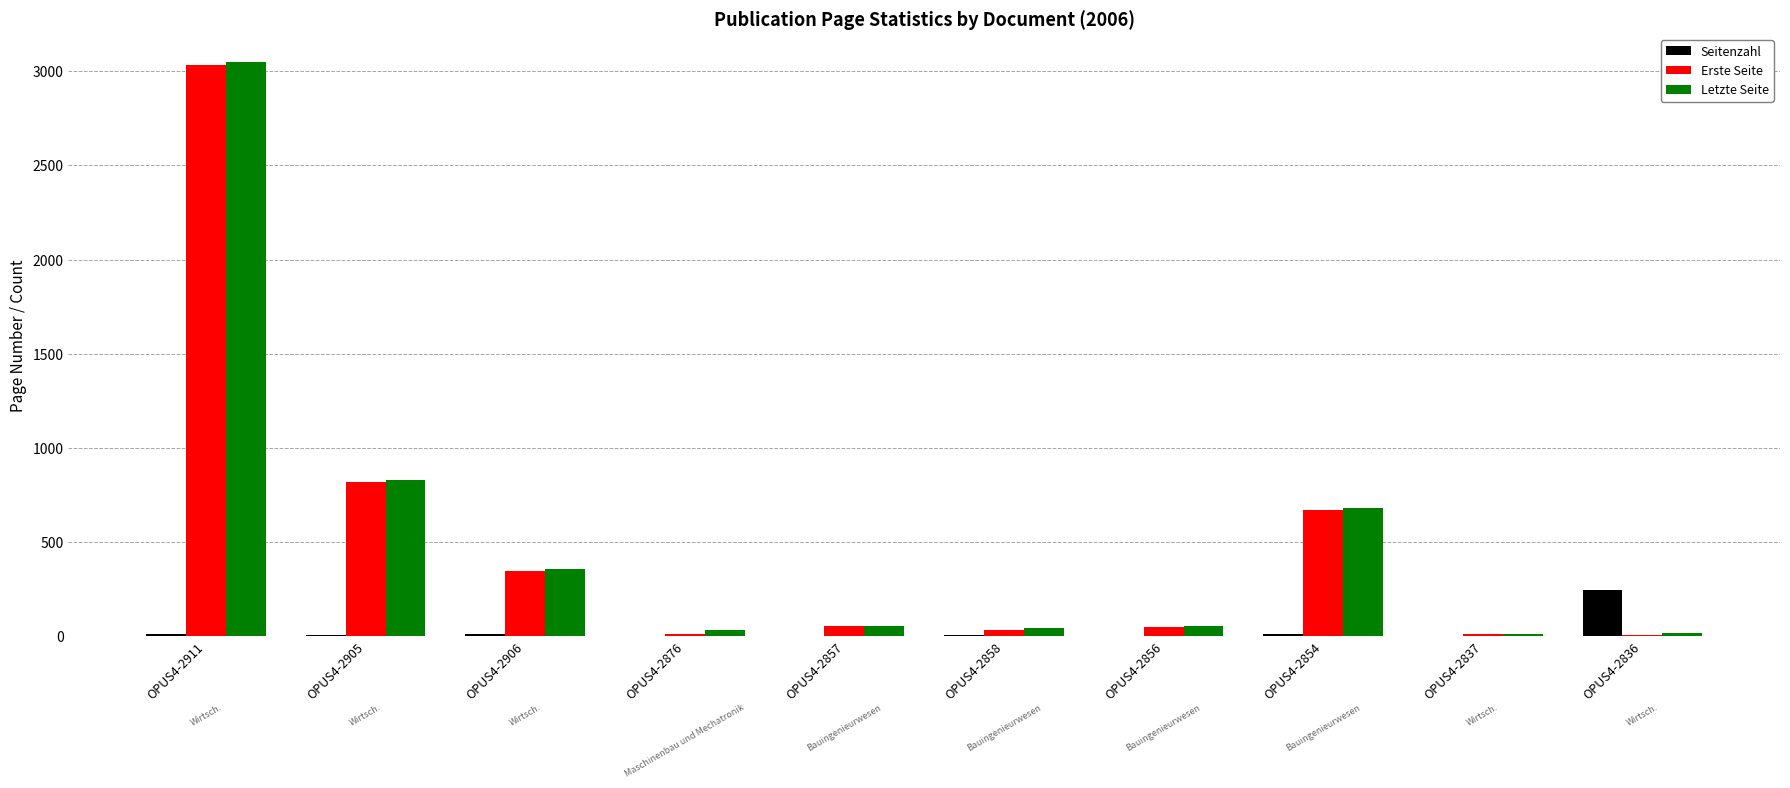

At which label is Letzte Seite closest to 1530?

OPUS4-2905